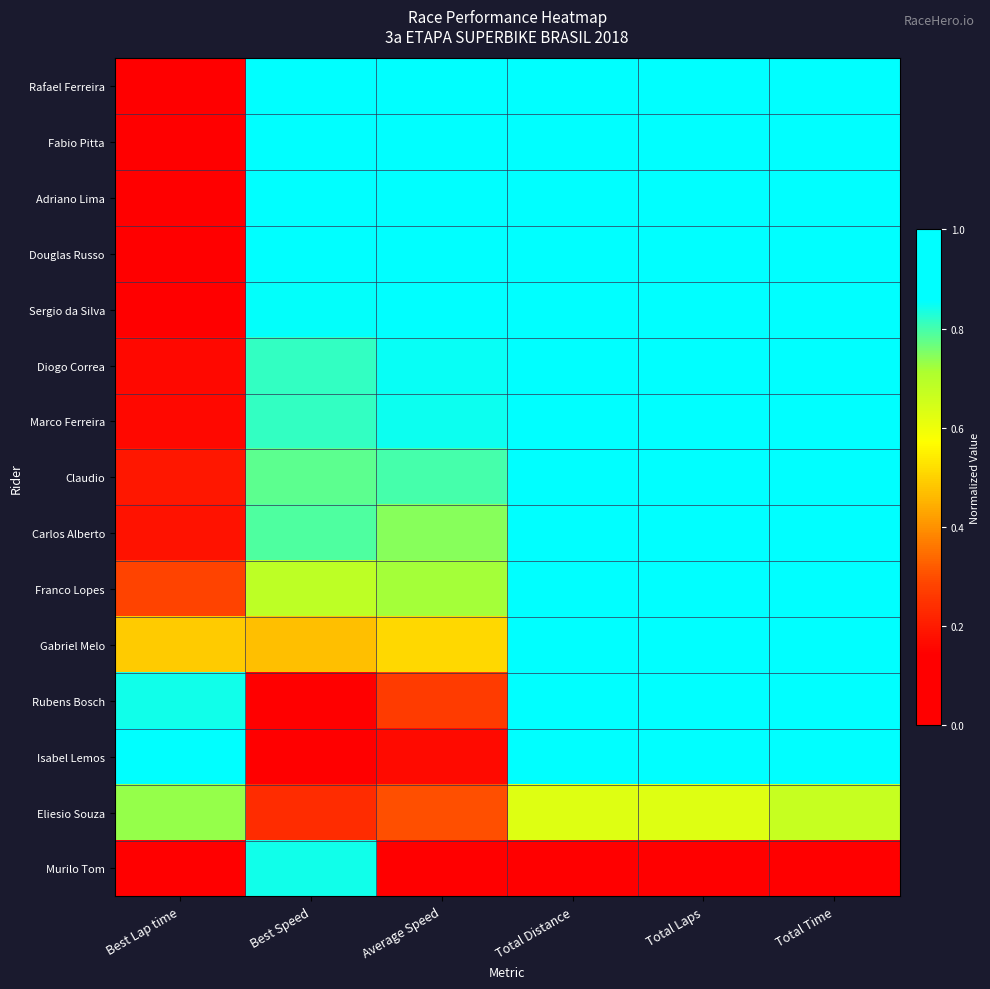

How many series are shown in this chart?

15